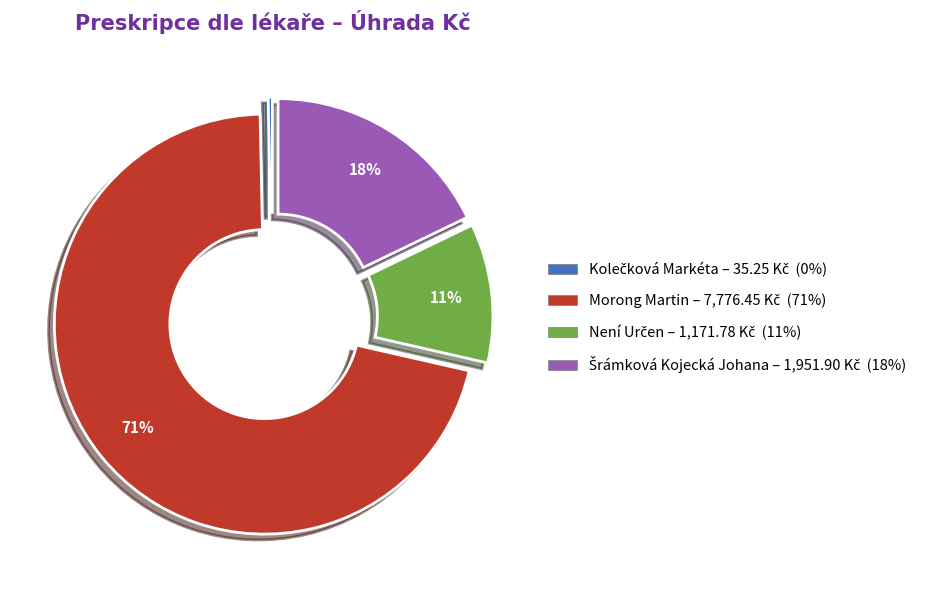

Which slice is the largest?

Morong Martin